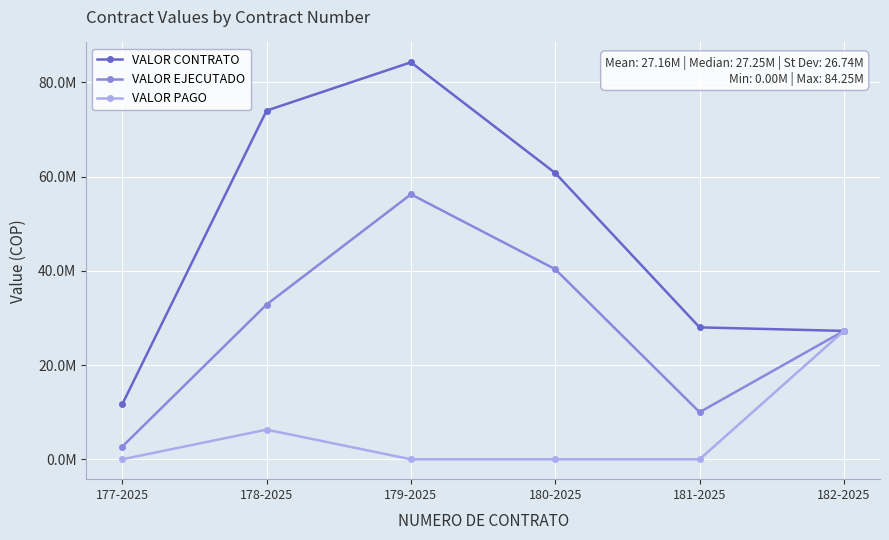

At which category is the sum across all series the highest?

179-2025